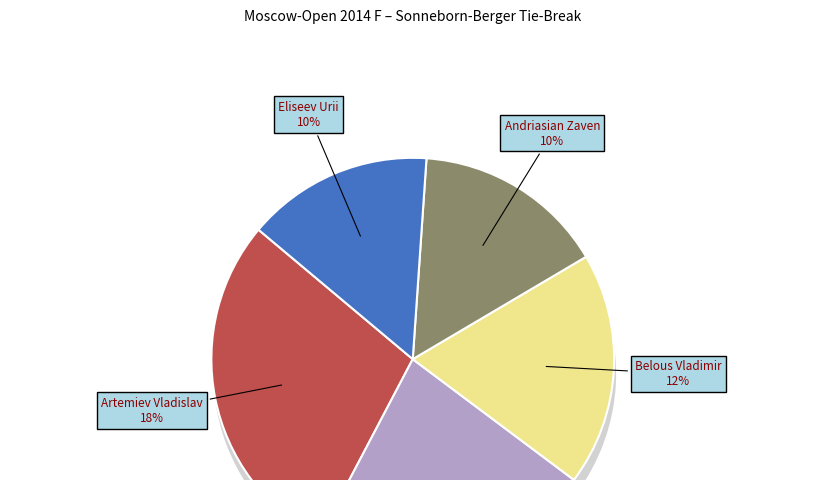

To the nearest percent, what is the combined percentage of Belous Vladimir and Bajarani Ulvi?

19%